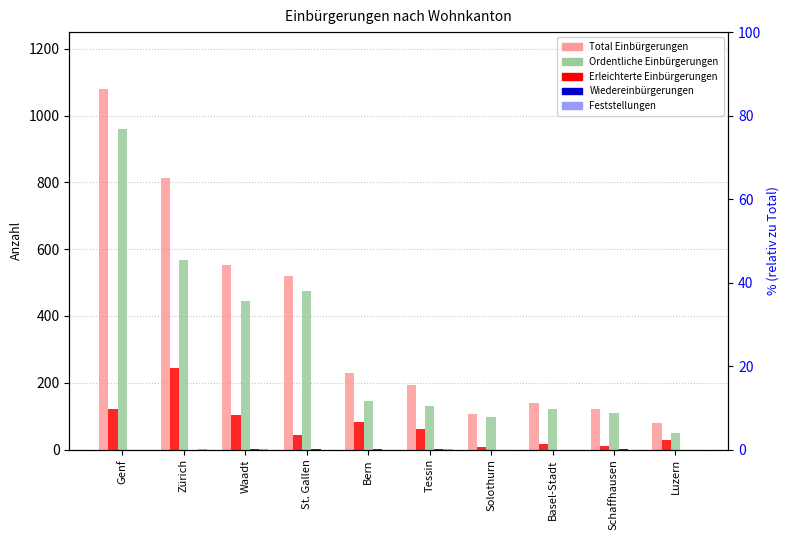

Rank the series at Bern from lowest to highest value.

Feststellungen, Wiedereinbürgerungen, Erleichterte Einbürgerungen, Ordentliche Einbürgerungen, Total Einbürgerungen